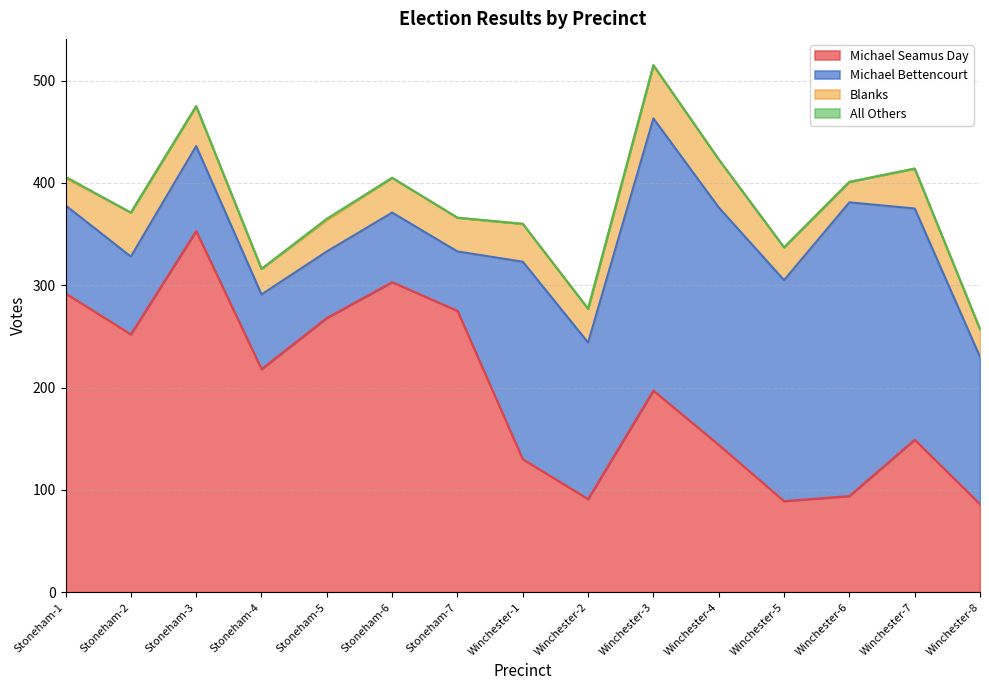

Which has a higher value, Winchester-6 or Winchester-5?

Winchester-6